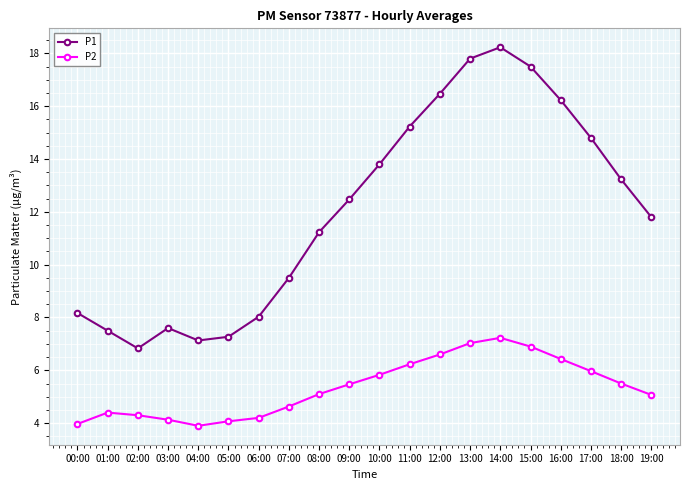

Count the number of categories in the chart.

20